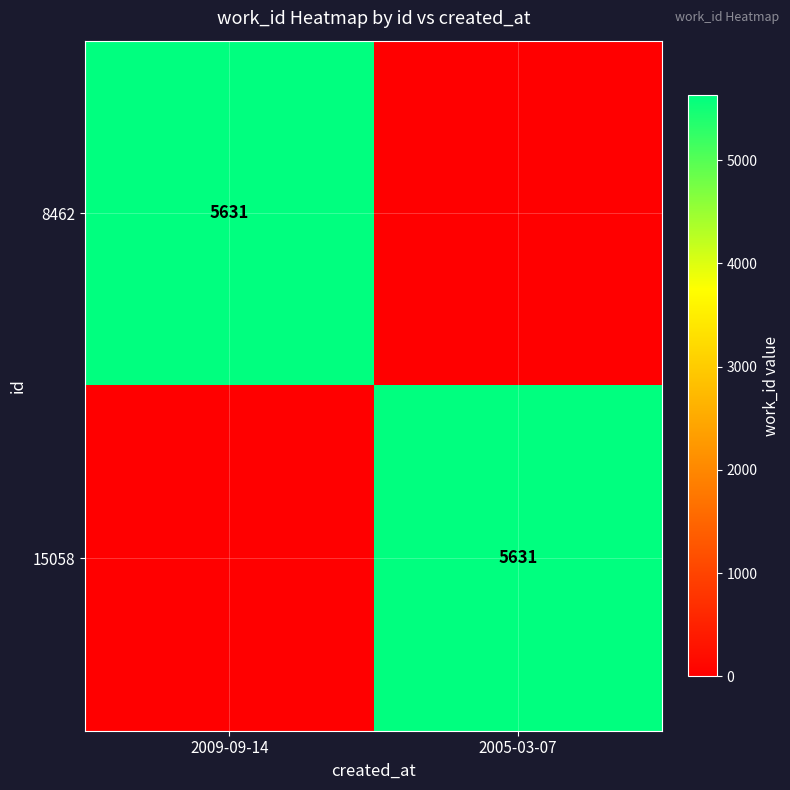

What is the spread (max minus min) of values at 2009-09-14?

5631